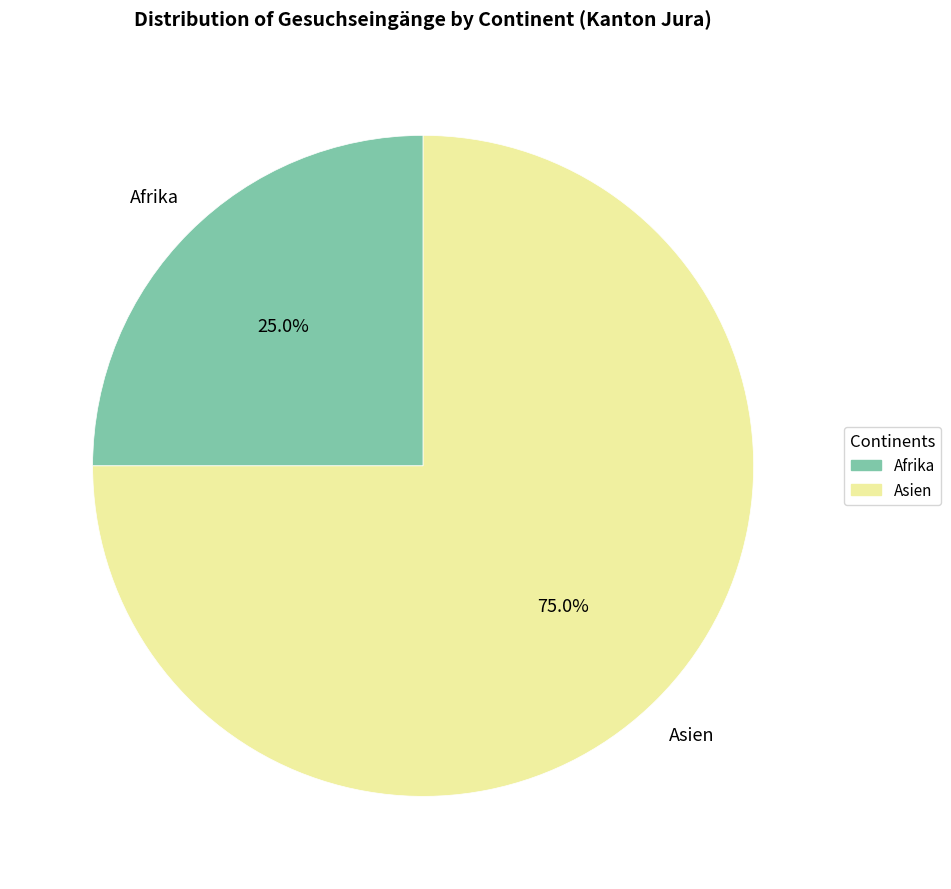

Is there a majority slice in this chart?

Yes